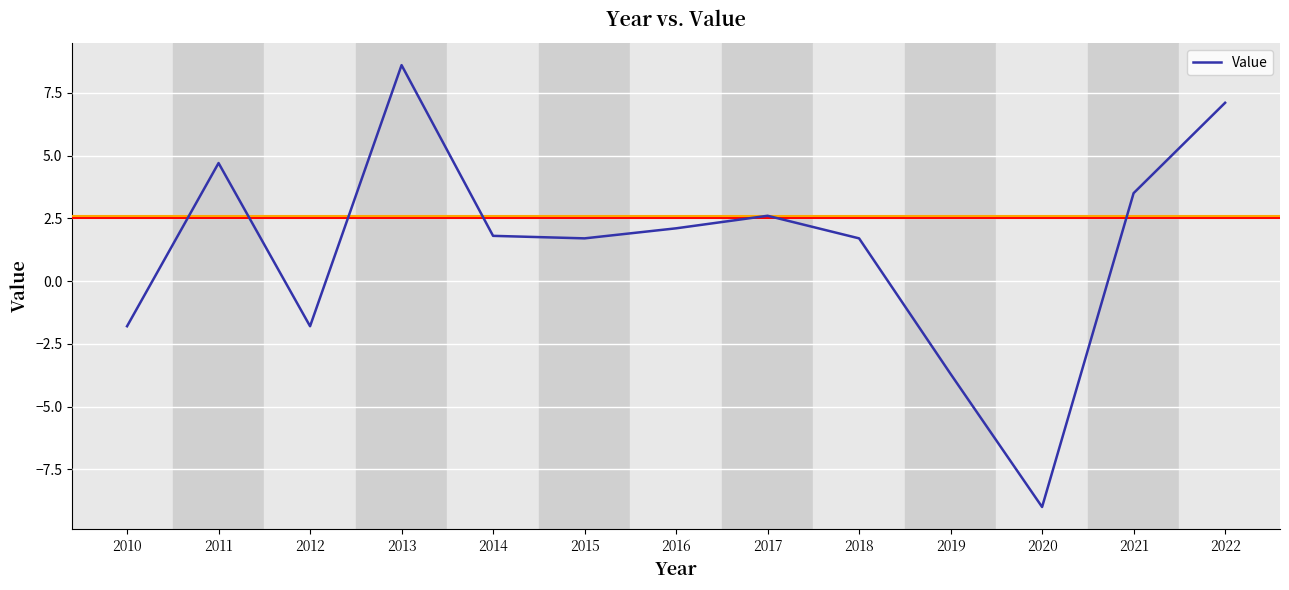

Reading left to right, list all the values displayed in this chart.

2010=-1.8	2011=4.7	2012=-1.8	2013=8.6	2014=1.8	2015=1.7	2016=2.1	2017=2.6	2018=1.7	2019=-3.7	2020=-9.0	2021=3.5	2022=7.1